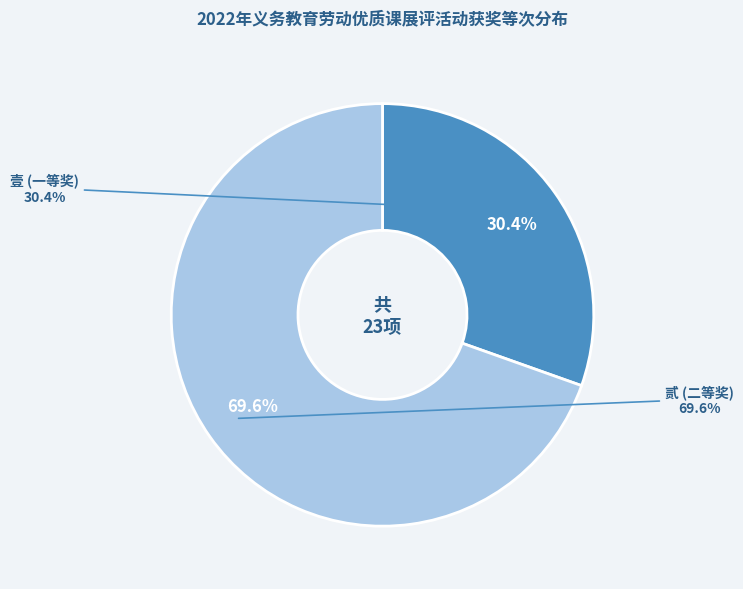

To the nearest percent, what is the difference between the 贰 and 壹 slice percentages?

39%